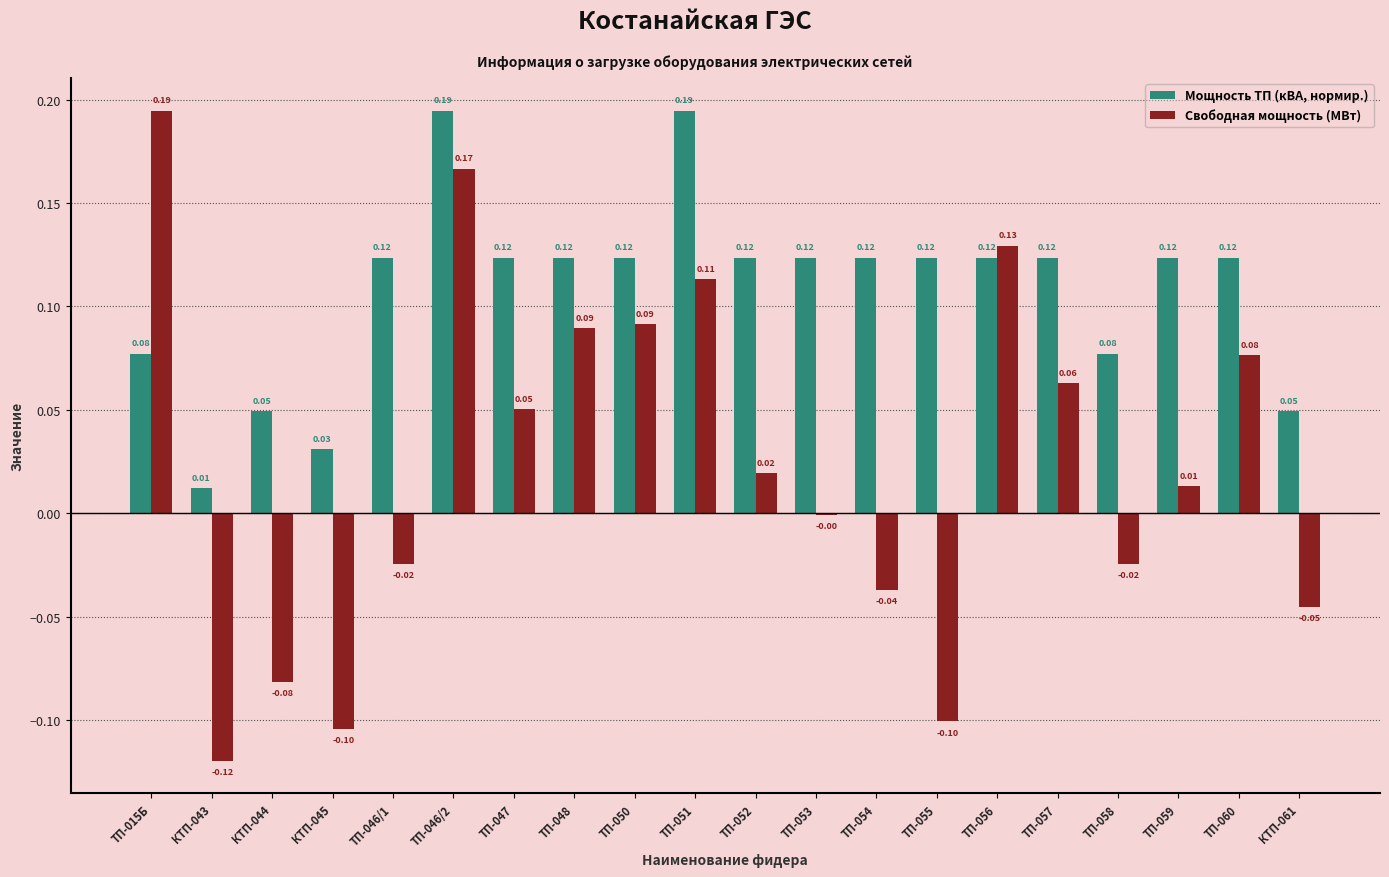

What is the sum of all Свободная мощность (МВт) values?

0.5